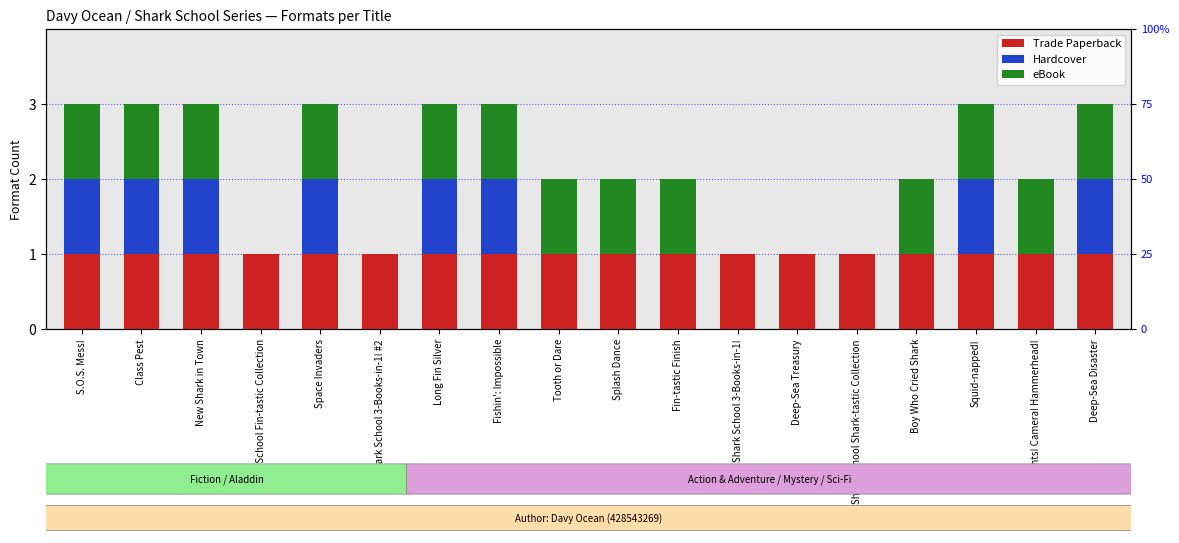

Count the Hardcover values in the range 0 to 1.

18